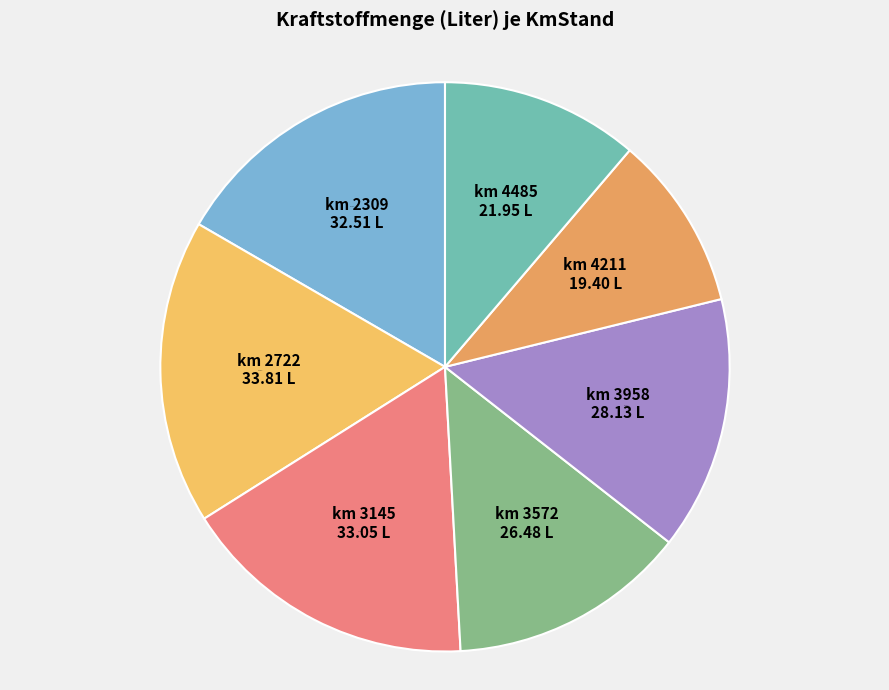

How many slices are in this pie chart?

7